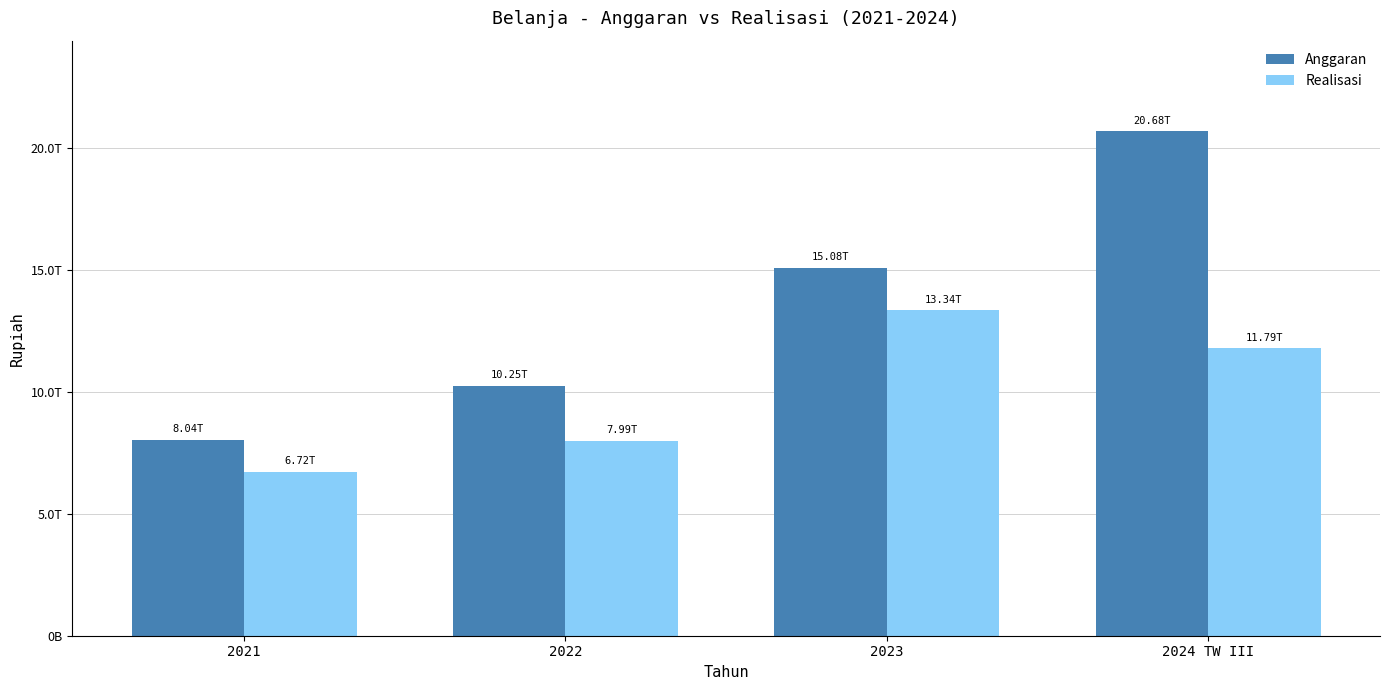

The value of Anggaran at 2023 is 24283847087707.0. True or false?

False